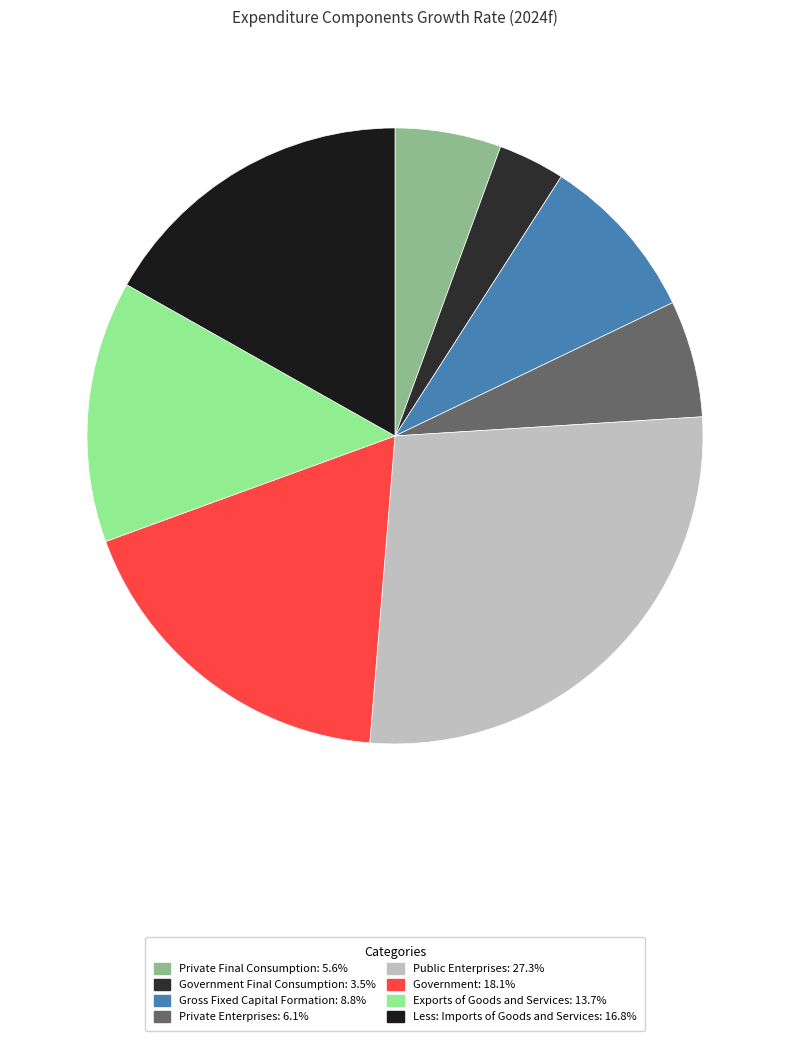

To the nearest percent, what is the average slice percentage?

12%